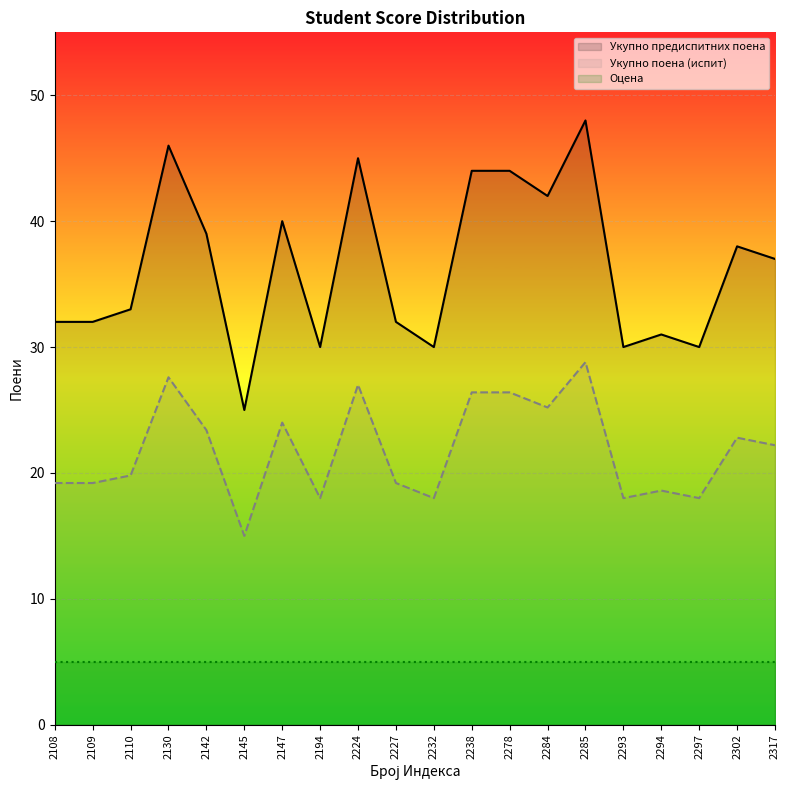

Rank the series at 2108 from lowest to highest value.

Оцена, Укупно поена (испит), Укупно предиспитних поена